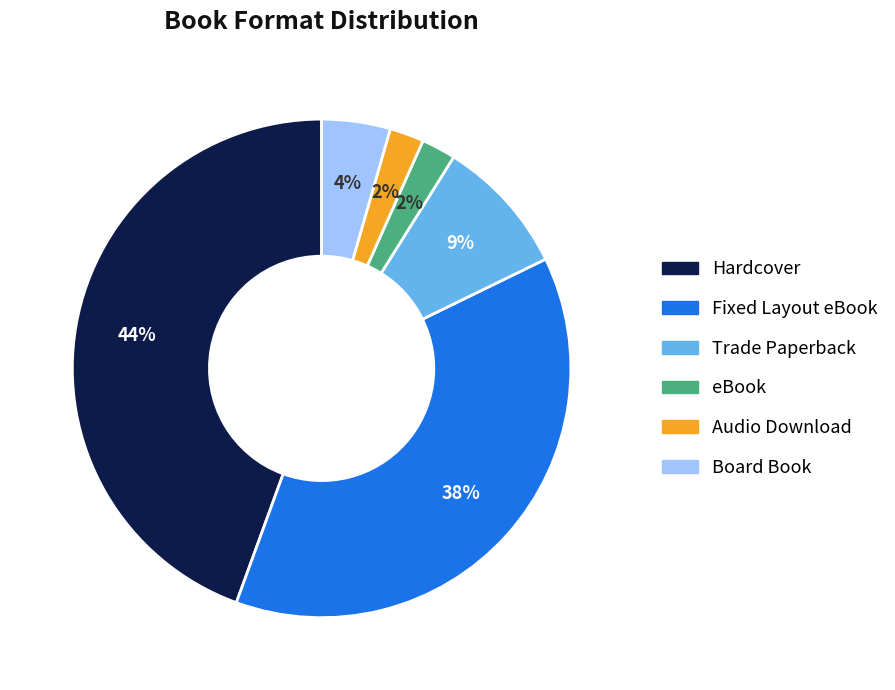

How many segments does this pie chart have?

6